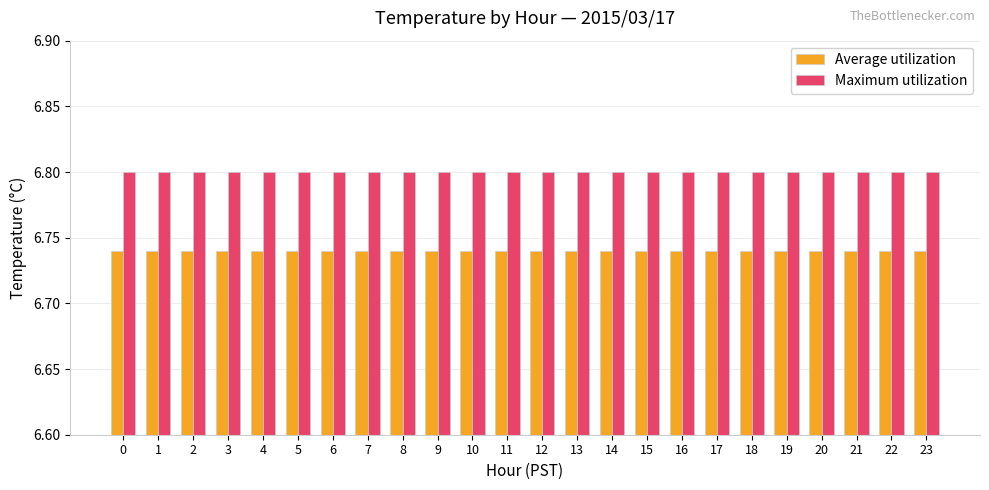

What is the sum of all Average utilization values?

161.8